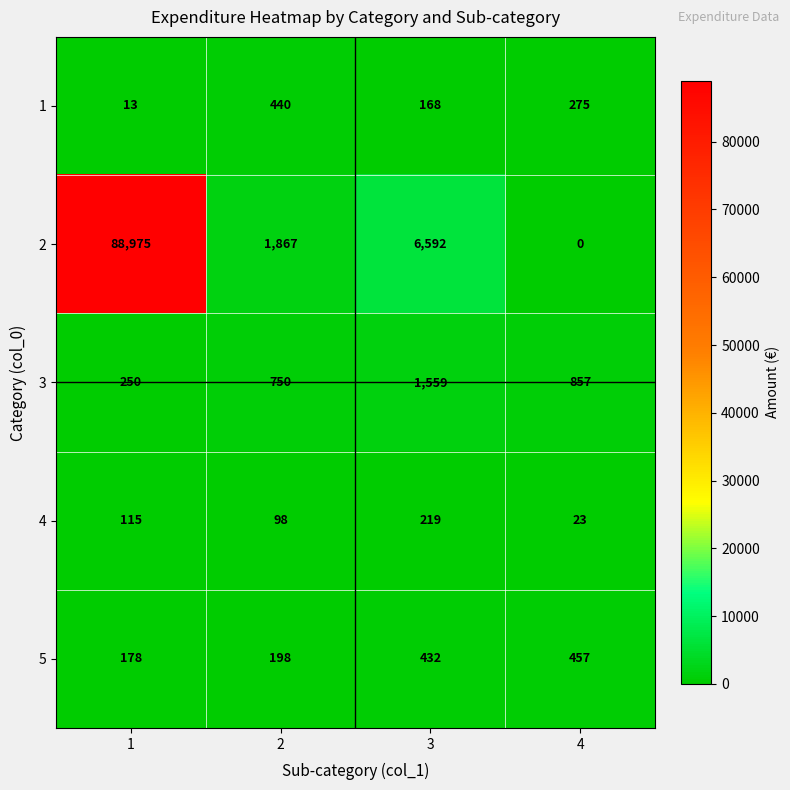

Rank the series by their maximum value, from lowest to highest.

4, 1, 5, 3, 2